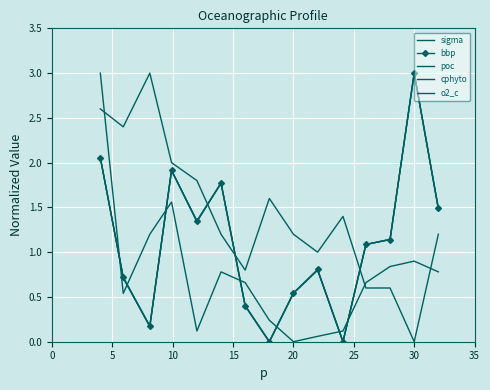

What is the difference between the maximum and minimum values in the poc series?

3.0